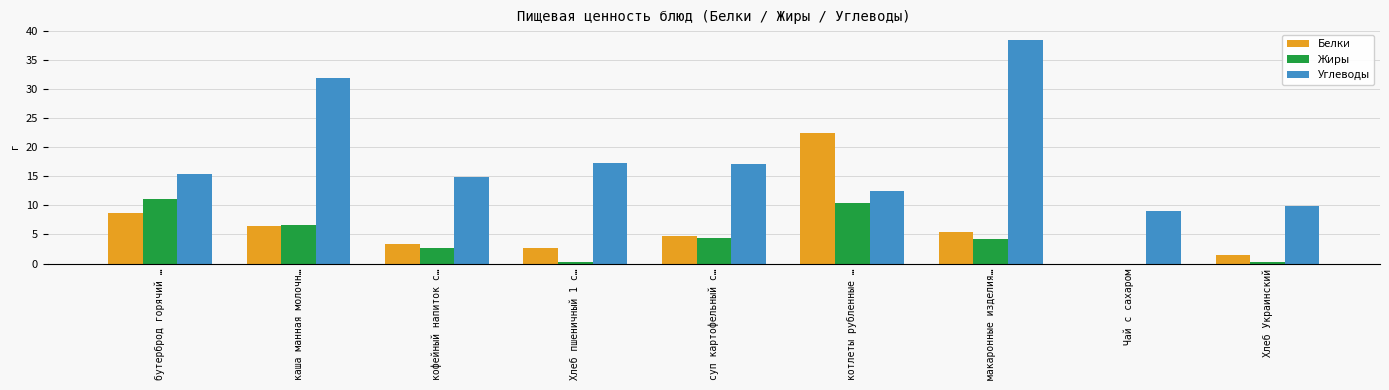

What is the sum of the Белки values at котлеты рубленные … and суп картофельный с…?

27.3